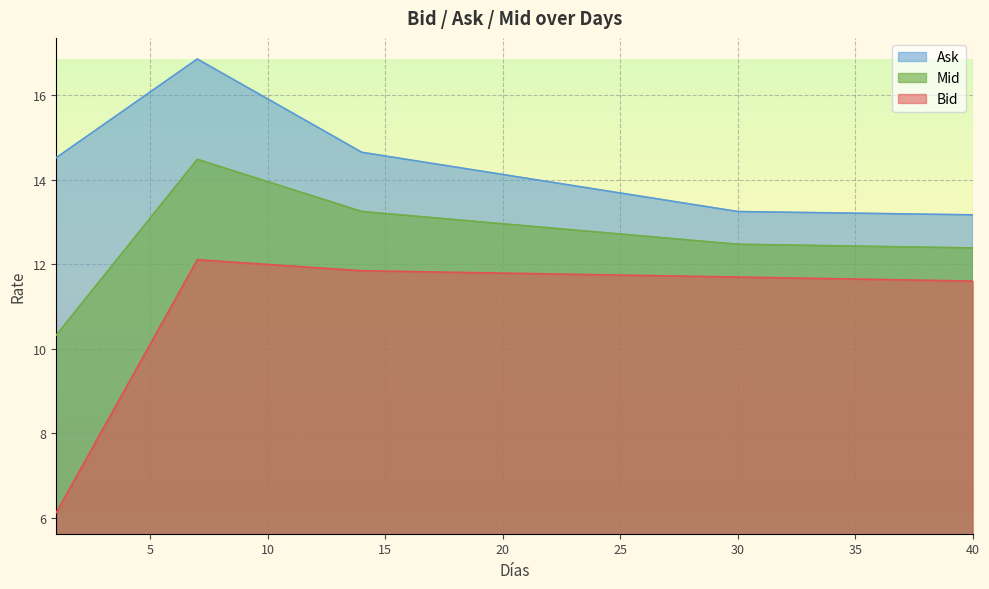

Is the value of Bid at 23 greater than the value of Mid at 15?

No